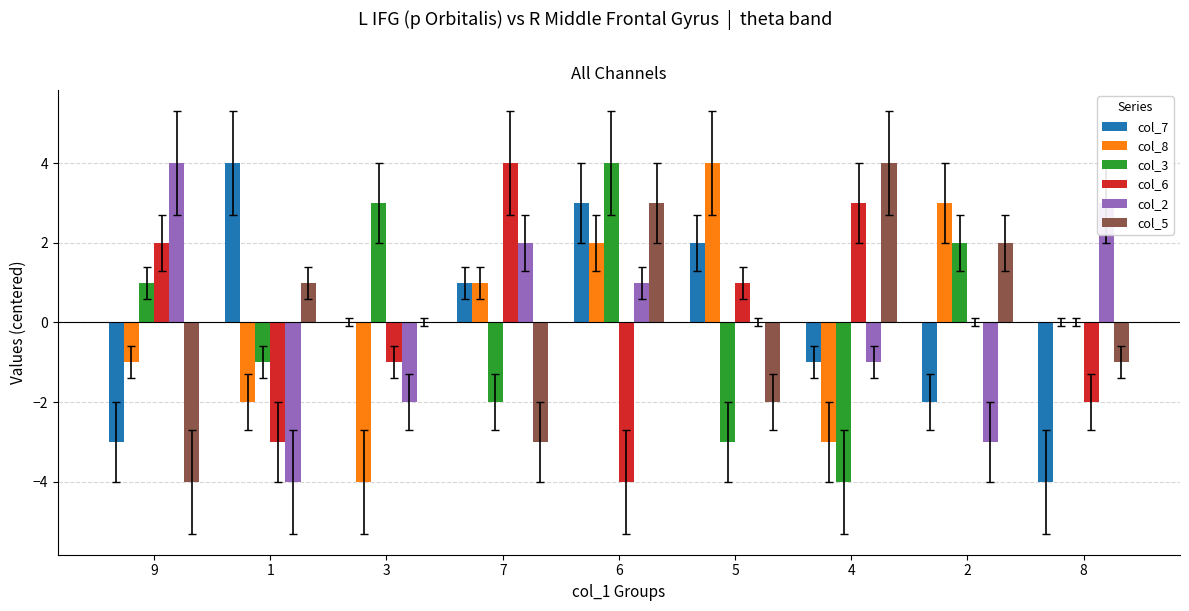

At which label does col_2 first exceed 0?

9